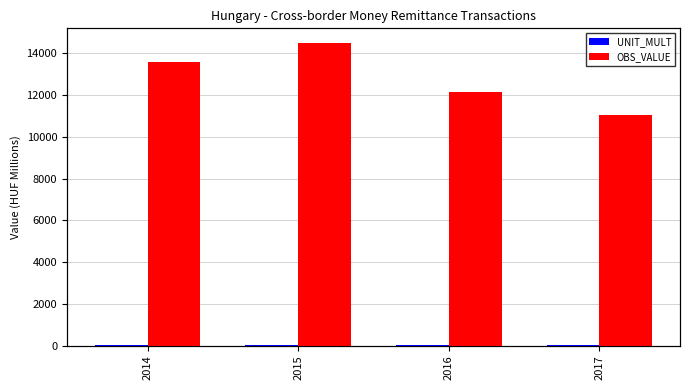

What are all the series names shown in the legend?

UNIT_MULT, OBS_VALUE